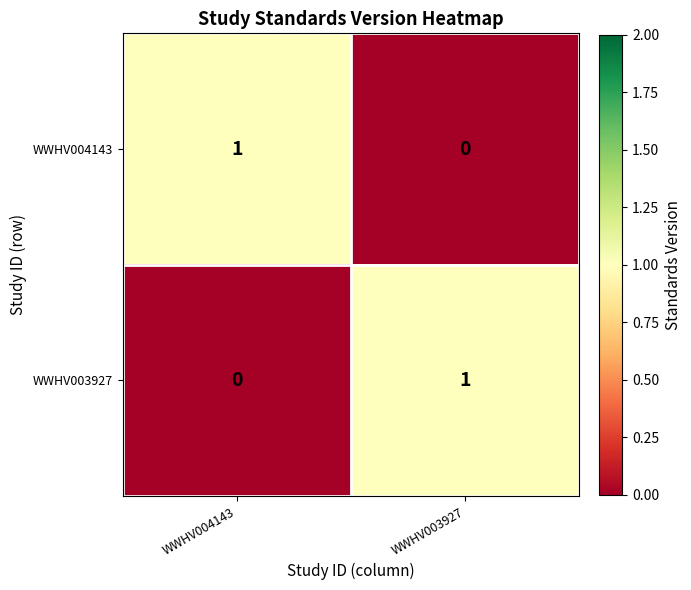

Reading left to right, transcribe all the data shown in this chart.

WWHV004143: 1	0
WWHV003927: 0	1